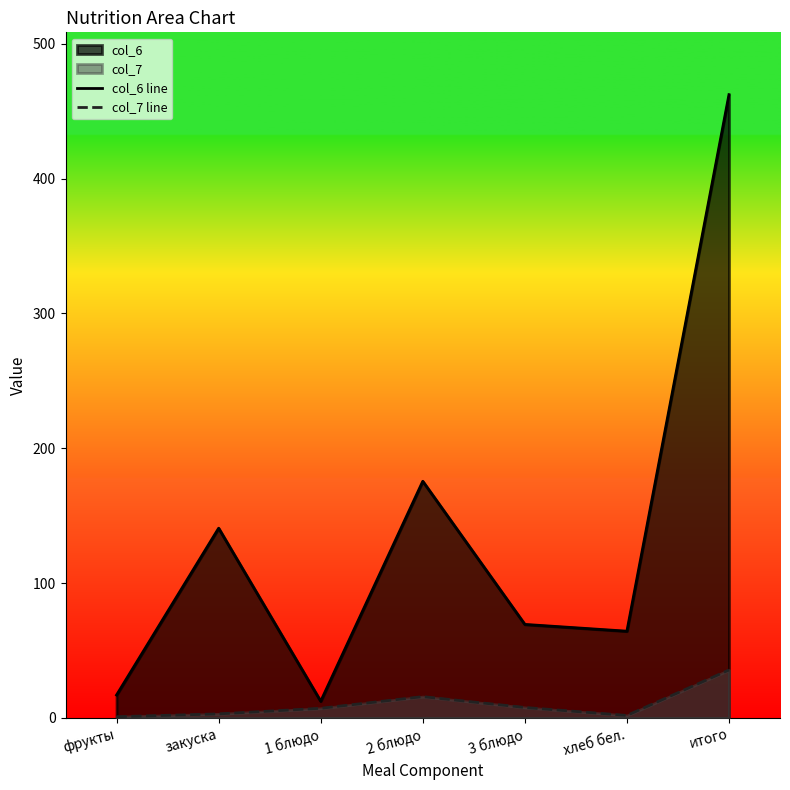

What is the difference between the highest and lowest values at закуска?

137.7